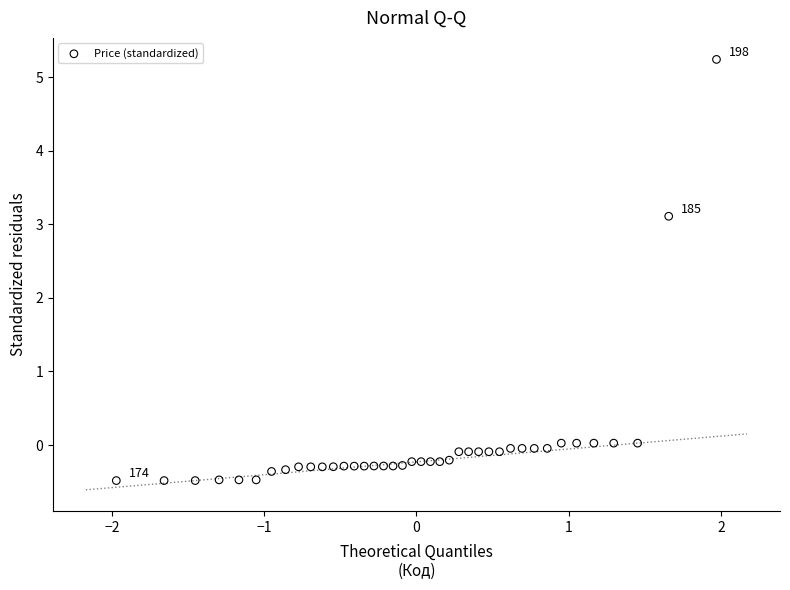

What is the range of X values (max minus min)?

3.9